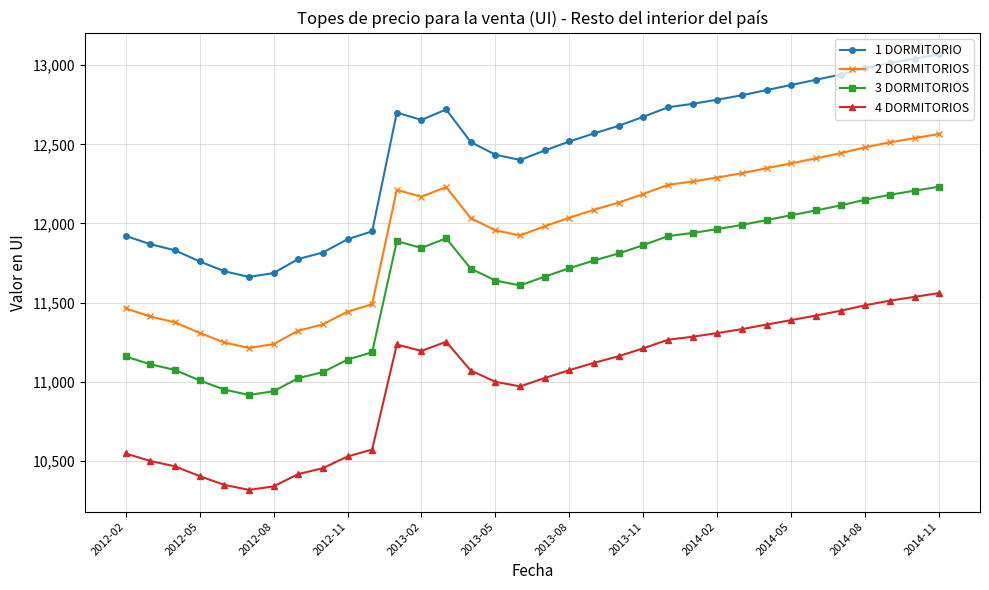

What is the sum of all 3 DORMITORIOS values?

395837